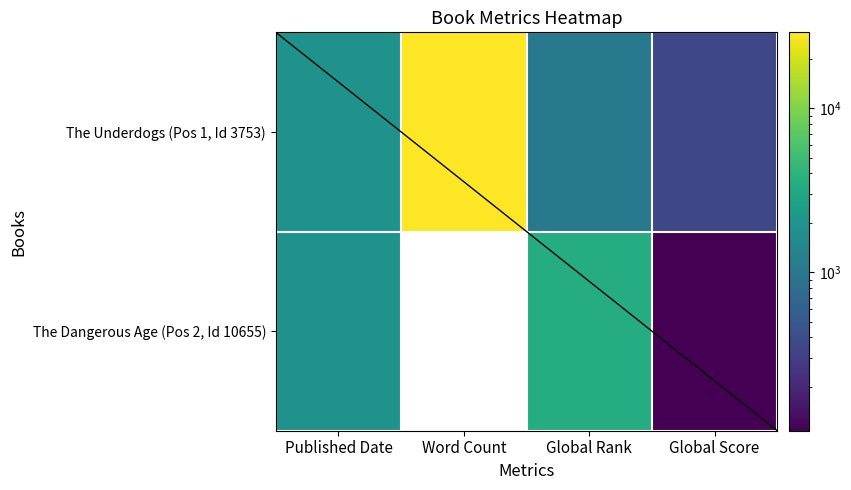

At which label is The Underdogs (Pos 1, Id 3753) closest to 14683?

Published Date